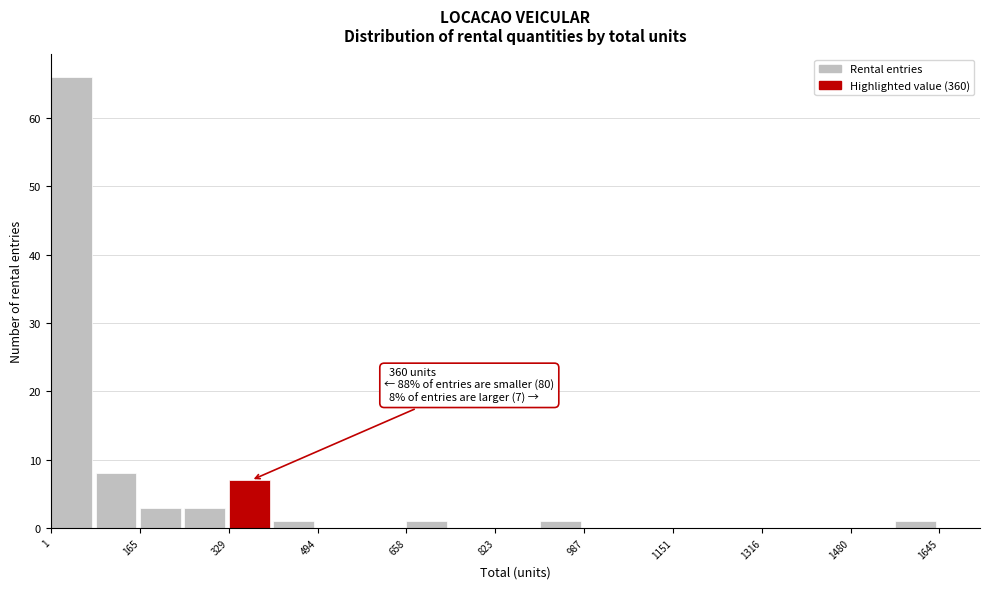

Over which range of the x-axis is the bar tallest?

0 to 80